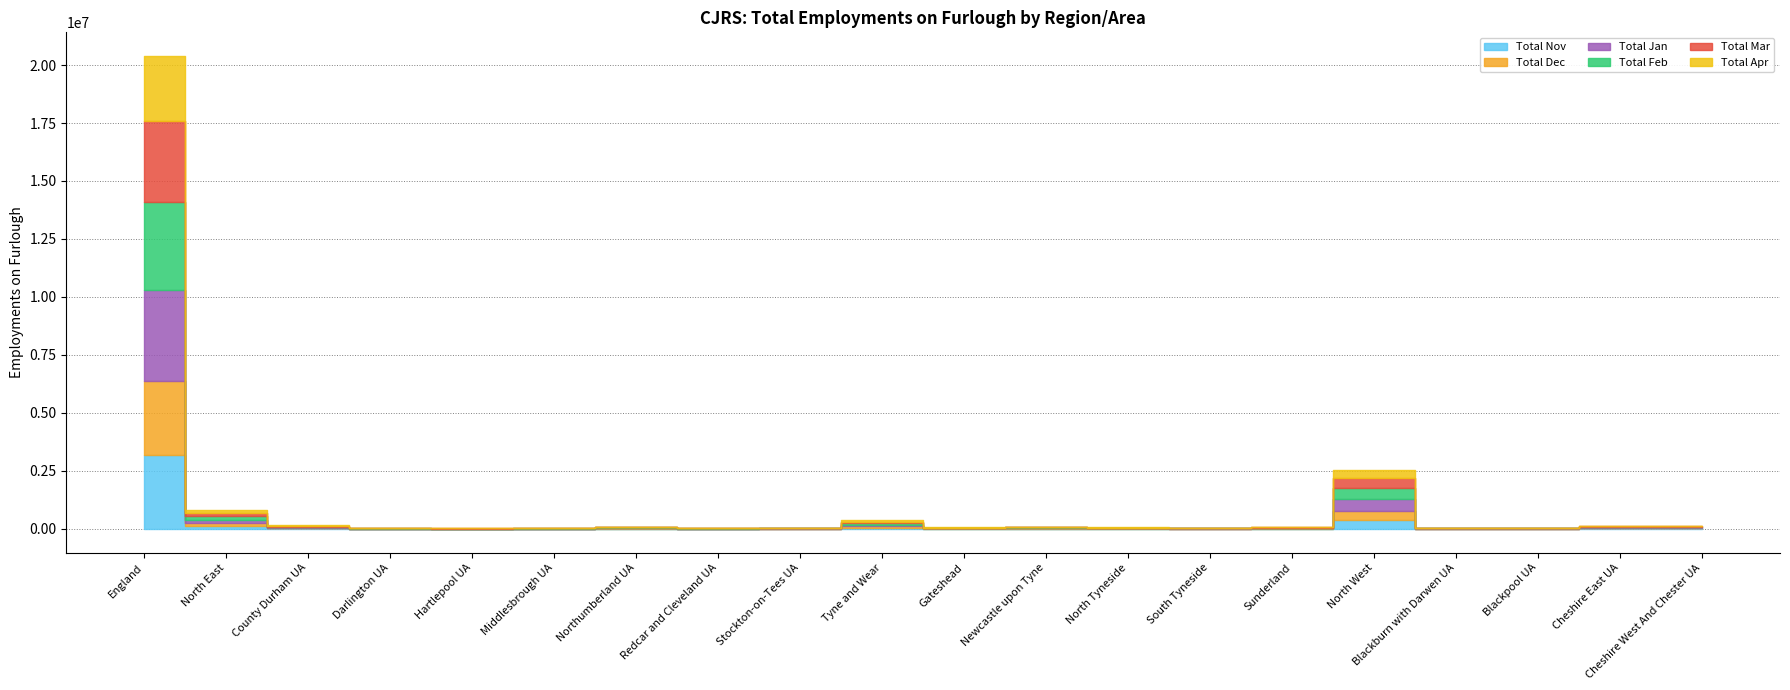

Is it true that Total Dec equals 4100 at Hartlepool UA?

True